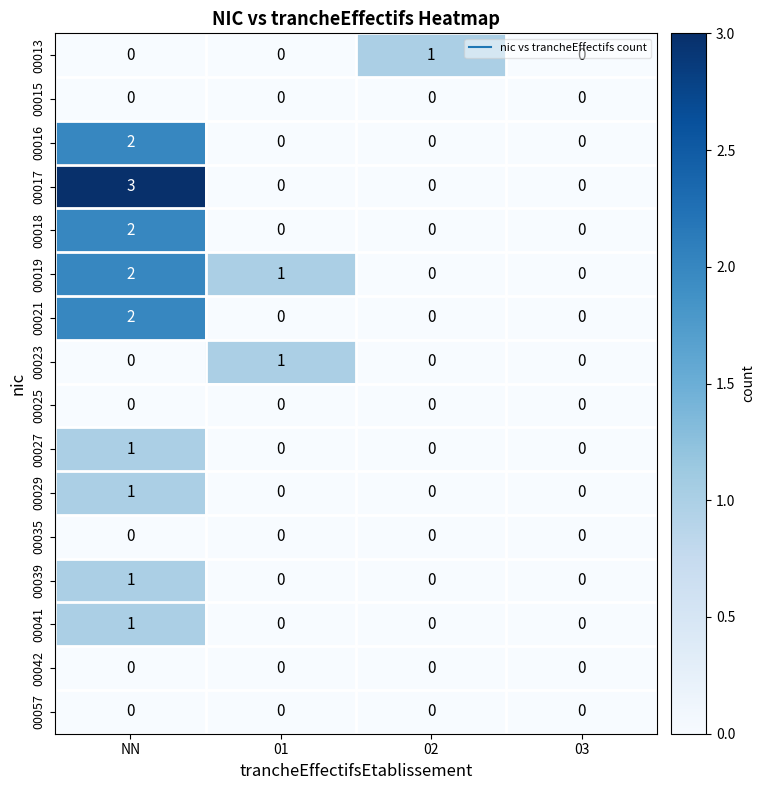

Which category has the highest value across all series?

NN